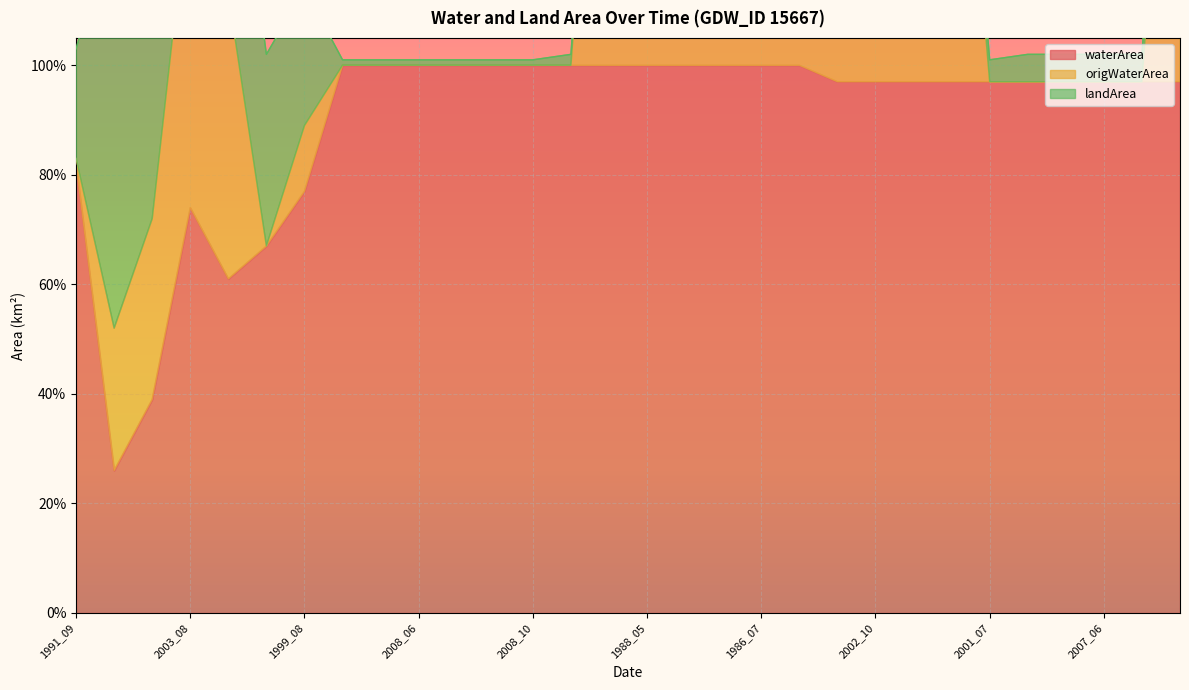

True or false: origWaterArea and waterArea cross at least once.

False